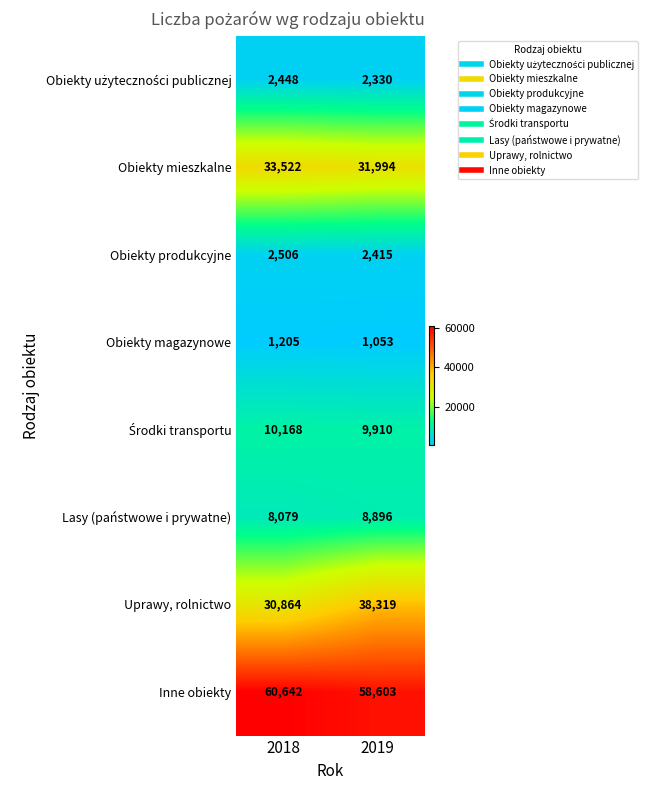

At which category is the sum across all series the highest?

2019